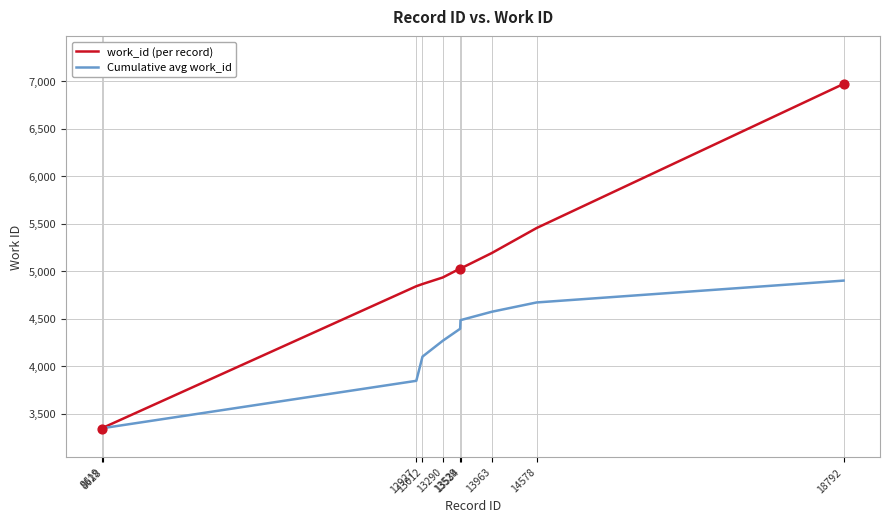

Is the value of work_id (per record) at 8628 greater than the value of Cumulative avg work_id at 12927?

No